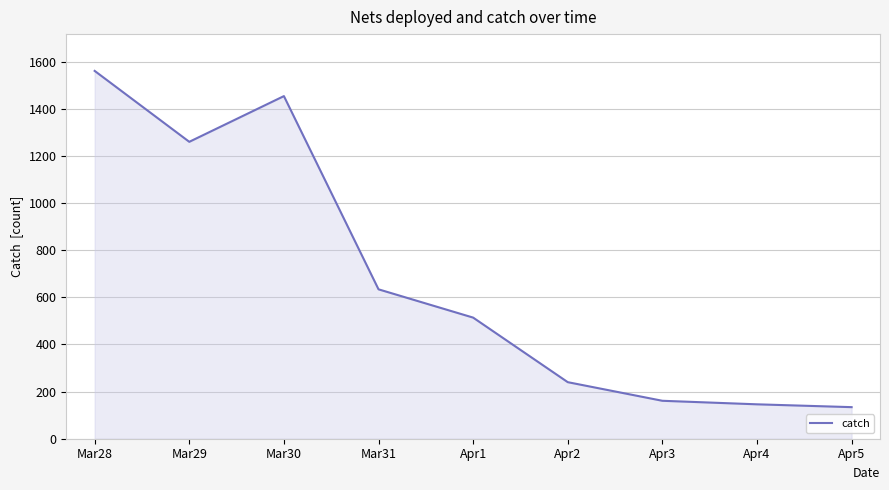

What is the average value?

678